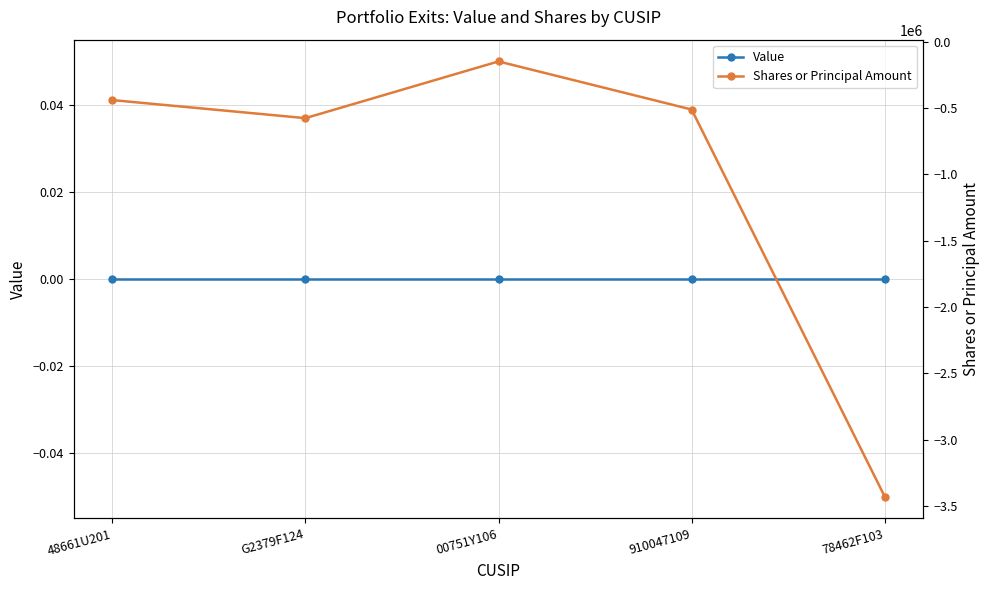

What is the label of the 1st point from the left?

48661U201